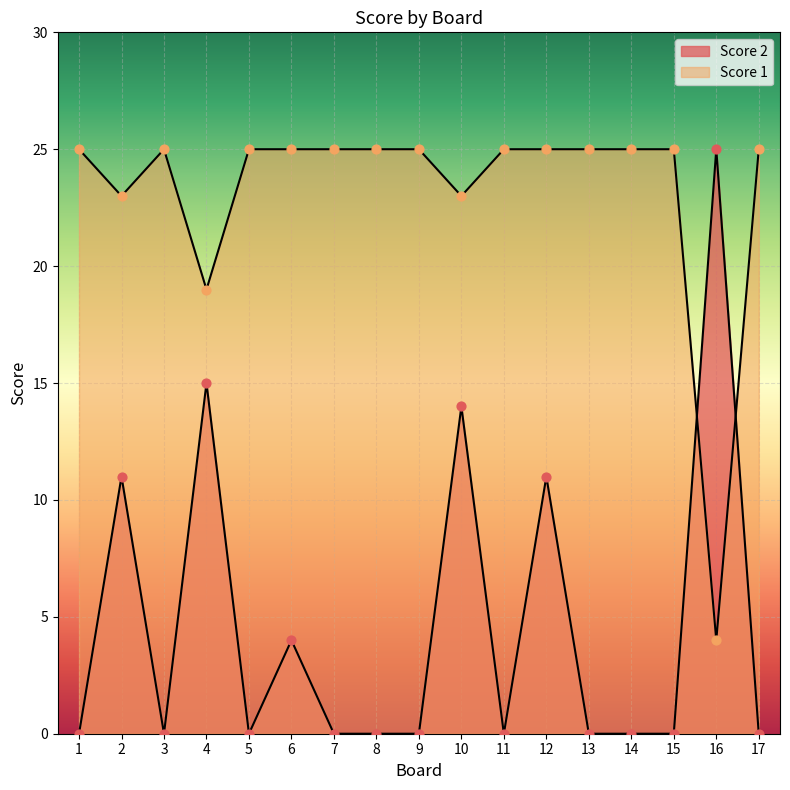

What are all the series names shown in the legend?

Score 2, Score 1